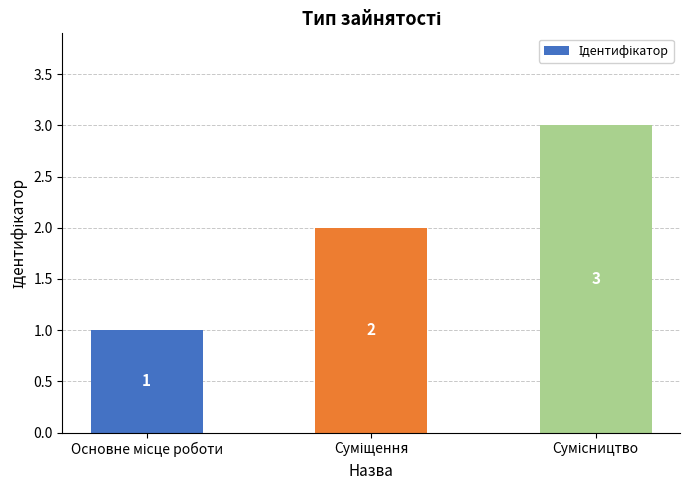

How many data points does each series have?

3